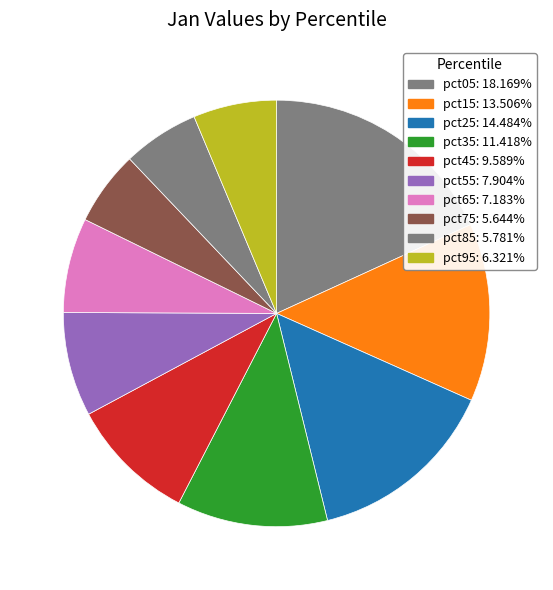

Is there any slice that represents more than half of the pie?

No